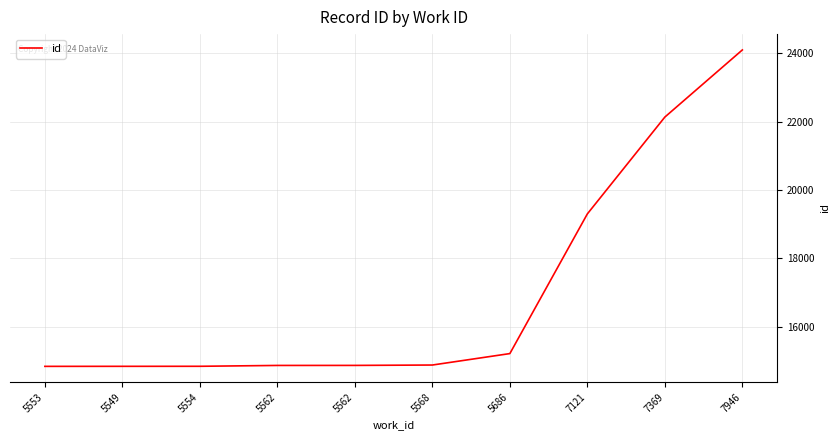

Reading left to right, list all the values displayed in this chart.

5553=14838	5549=14839	5554=14840	5562=14865	5562=14866	5568=14877	5686=15212	7121=19300	7369=22134	7946=24099